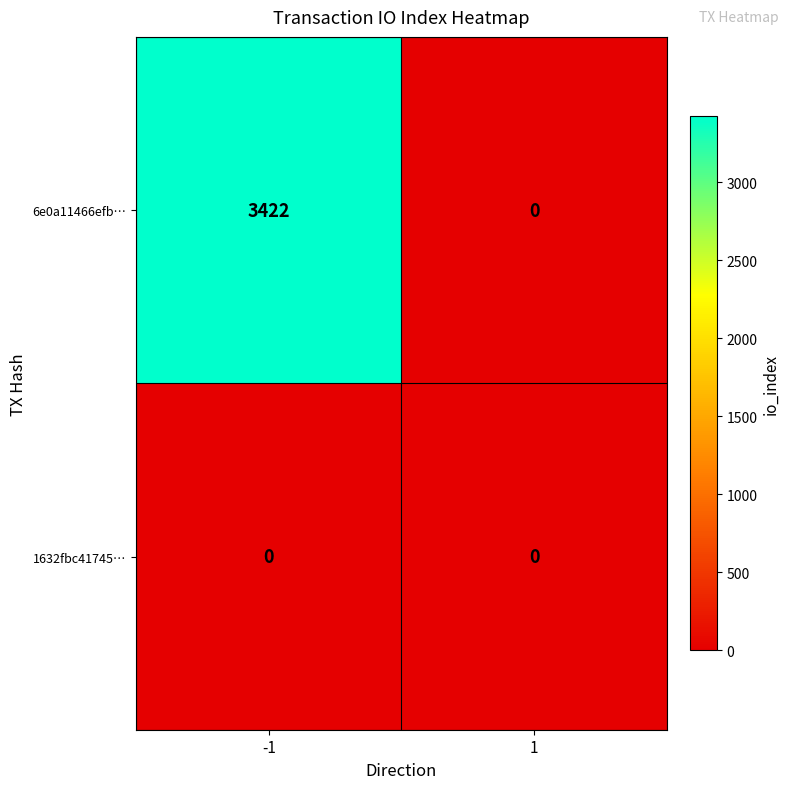

Reading left to right, transcribe all the data shown in this chart.

6e0a11466efb…: 3422	0
1632fbc41745…: 0	0